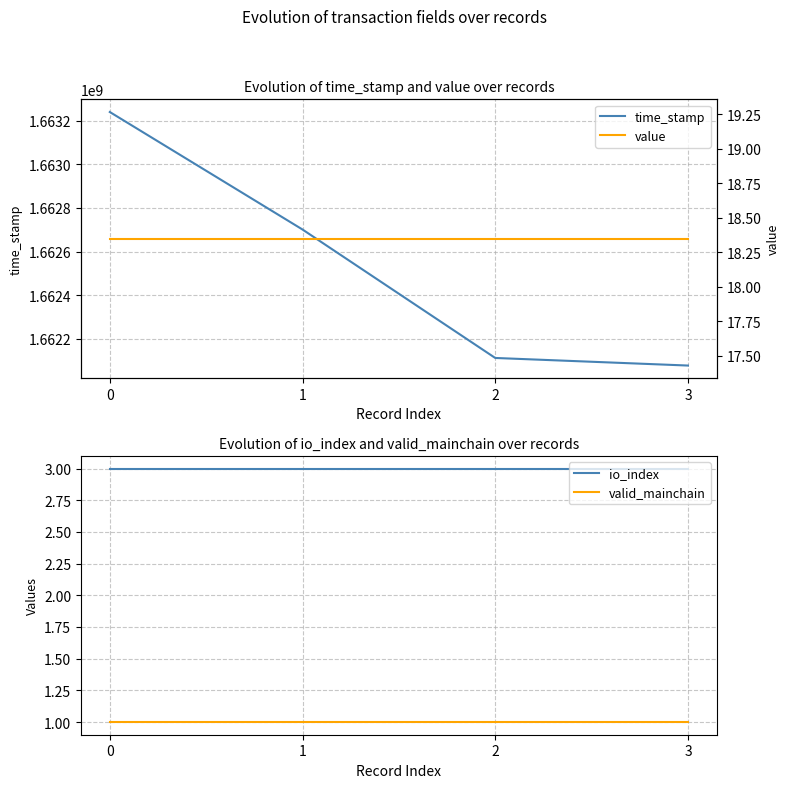

Rank the series by their maximum value, from highest to lowest.

time_stamp, value, io_index, valid_mainchain